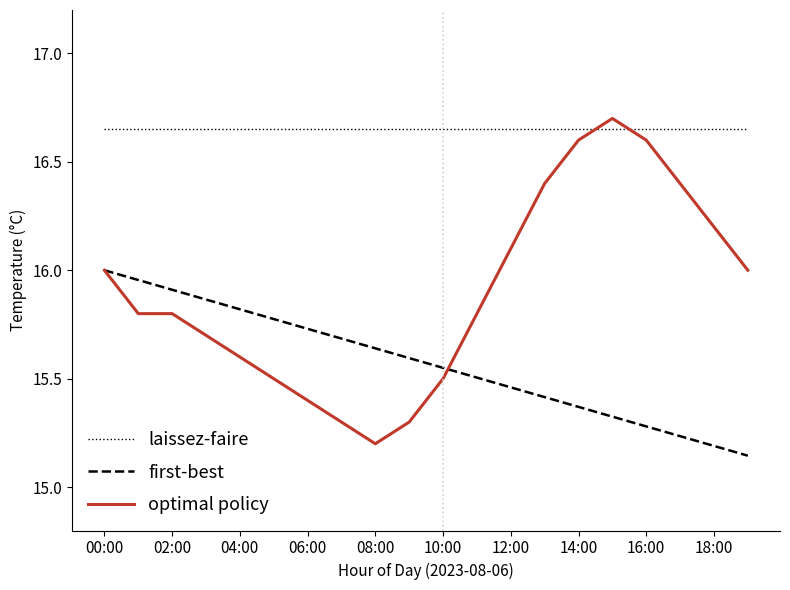

List the series in order of their overall mean, lowest first.

first-best, optimal policy, laissez-faire